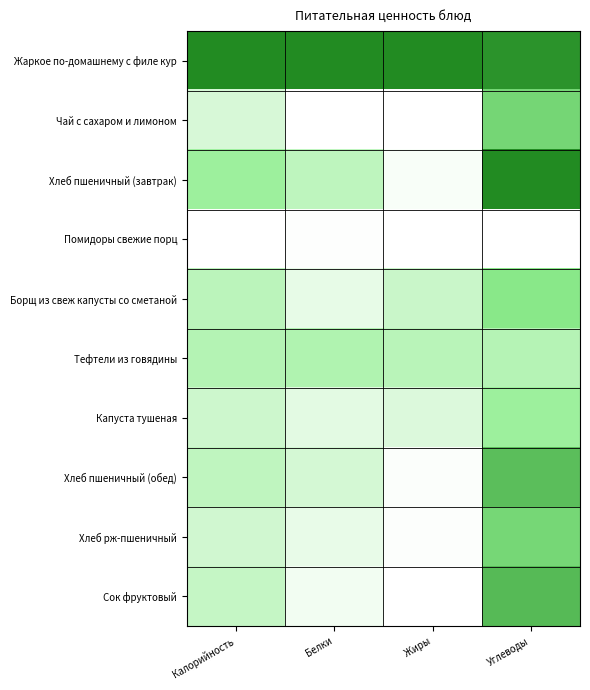

At which category is the sum across all series the highest?

Углеводы